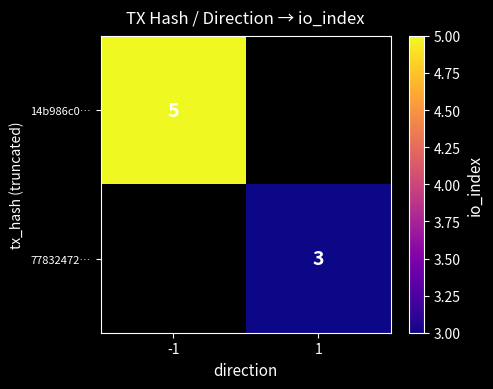

True or false: 77832472… has a value of 3 at 1.

True